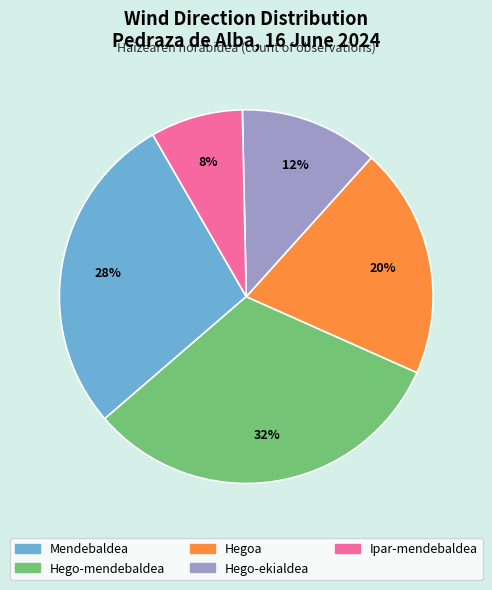

Rank the categories by value from lowest to highest.

Ipar-mendebaldea, Hego-ekialdea, Hegoa, Mendebaldea, Hego-mendebaldea